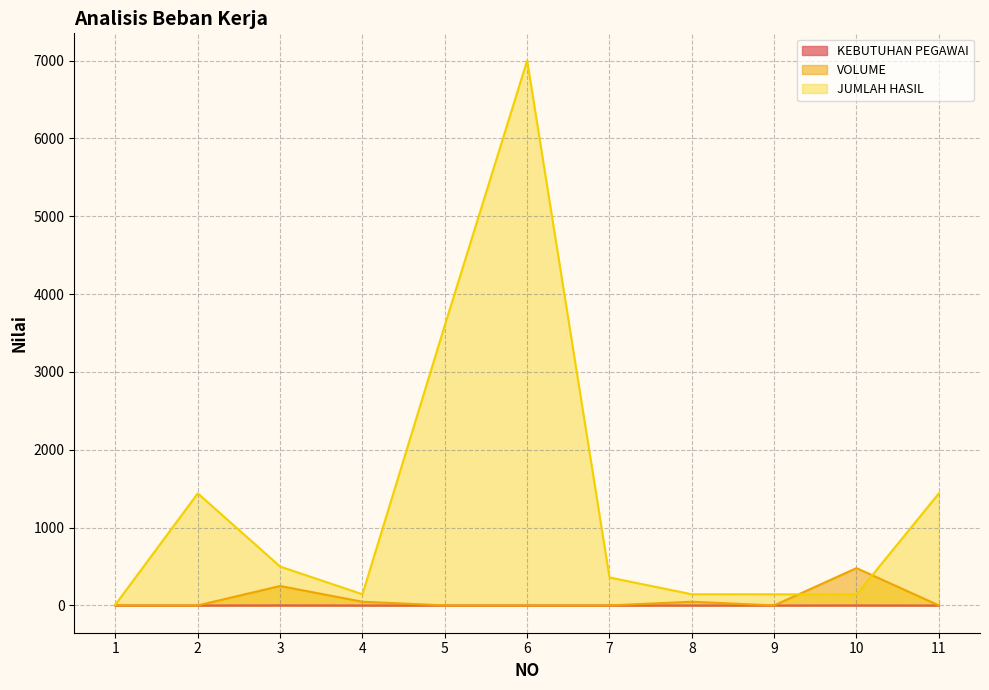

Which label corresponds to the largest value in the chart?

6